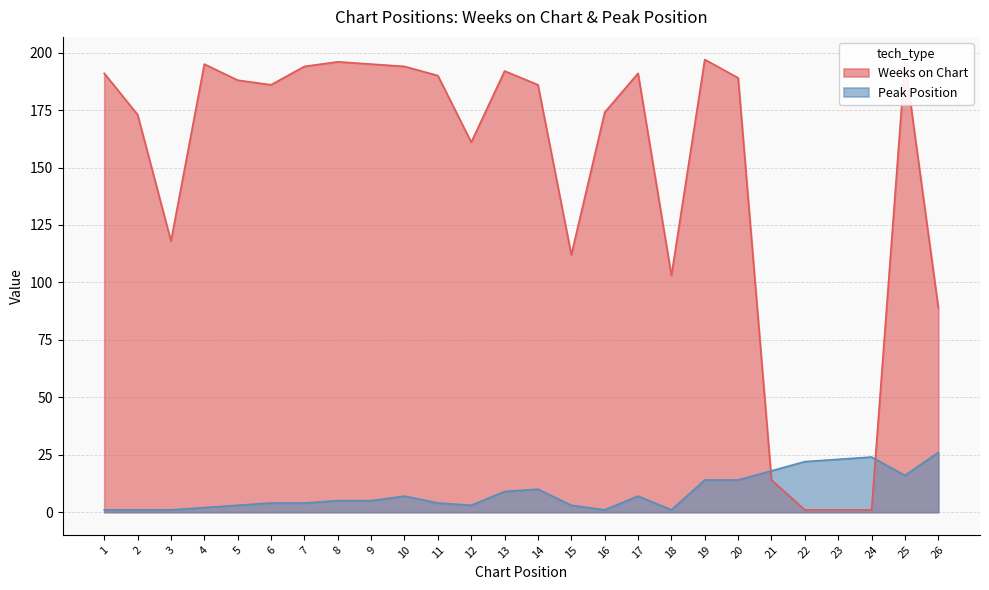

What is the difference between the maximum and minimum values in the Weeks on Chart series?

196